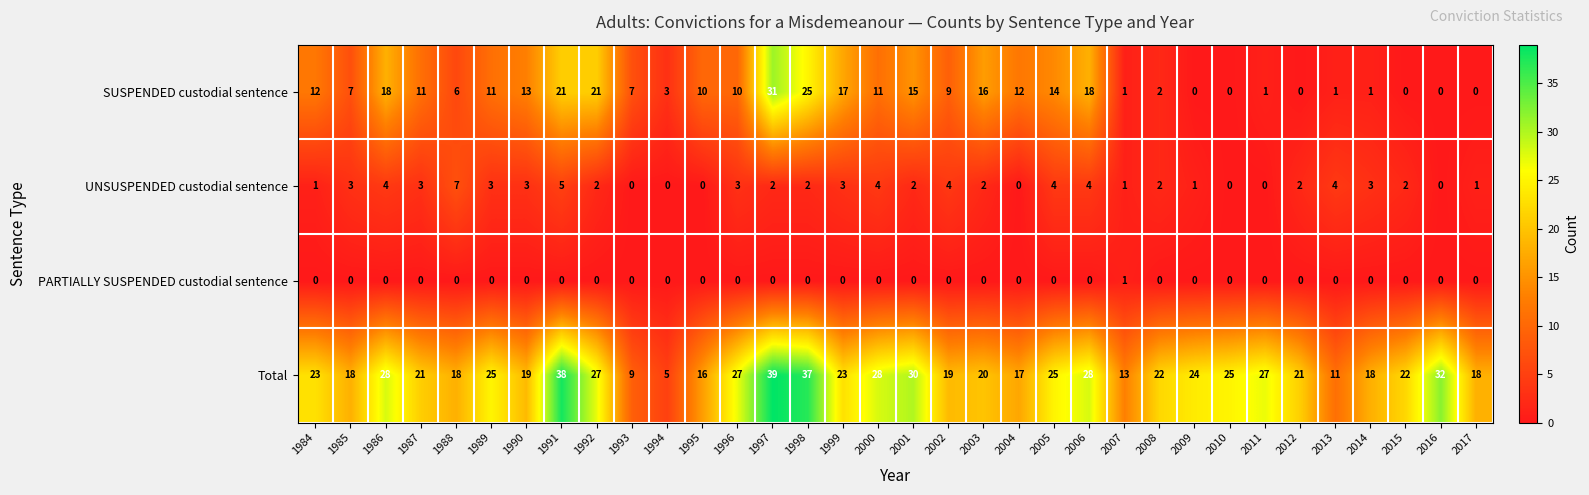

At which category is the sum across all series the highest?

1997